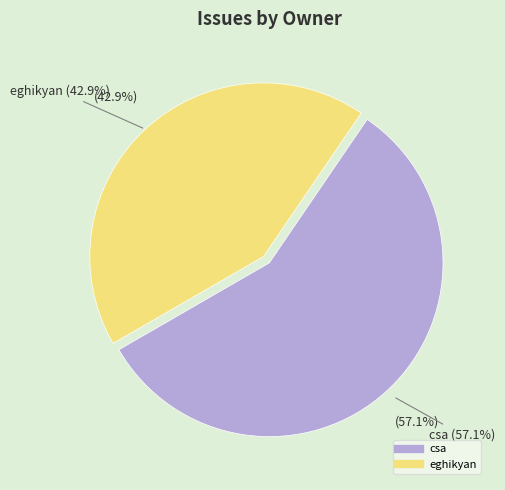

Which has a higher value, csa or eghikyan?

csa